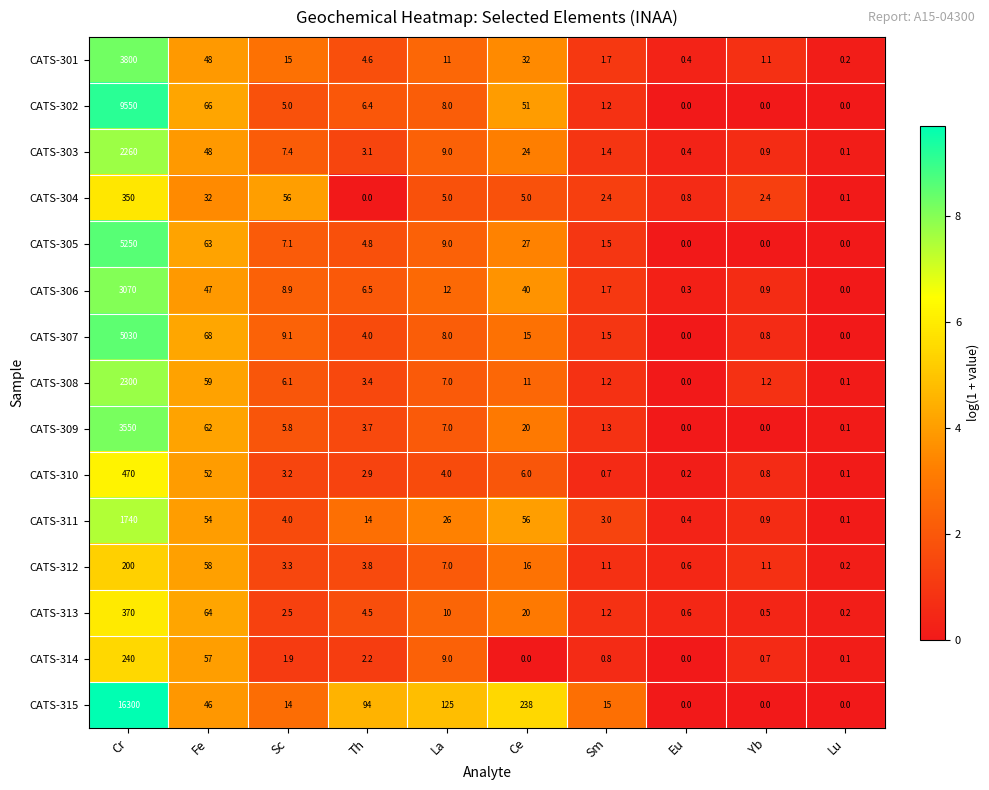

Between Ce and Eu, which series saw the biggest shift?

CATS-315